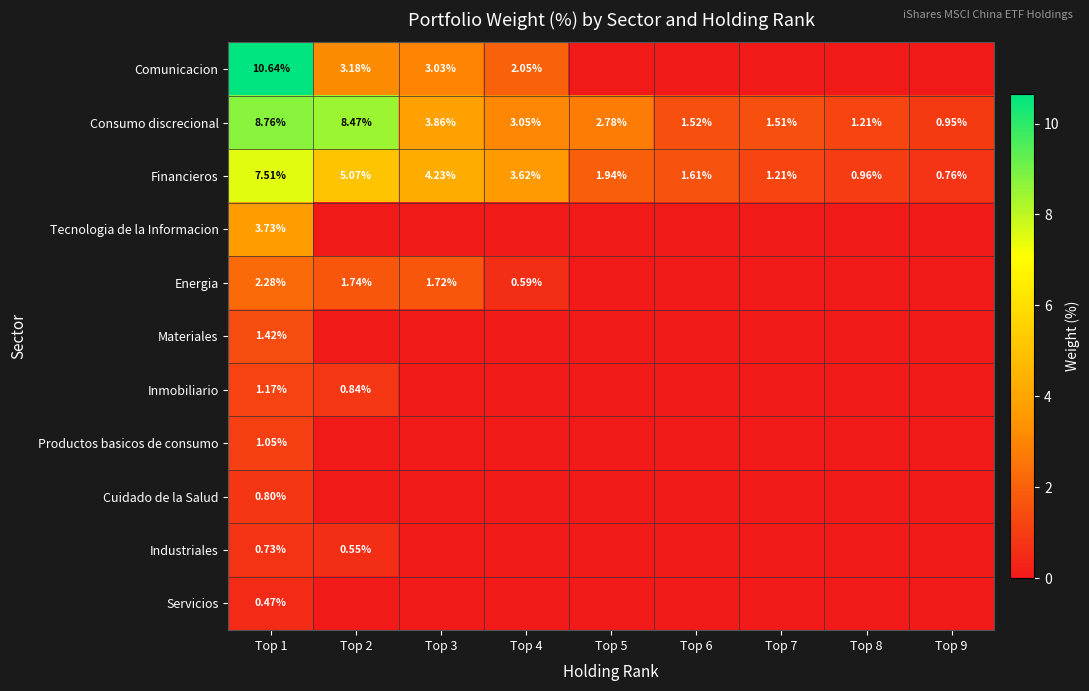

Which category has the highest value in the Tecnologia de la Informacion series?

Top 1